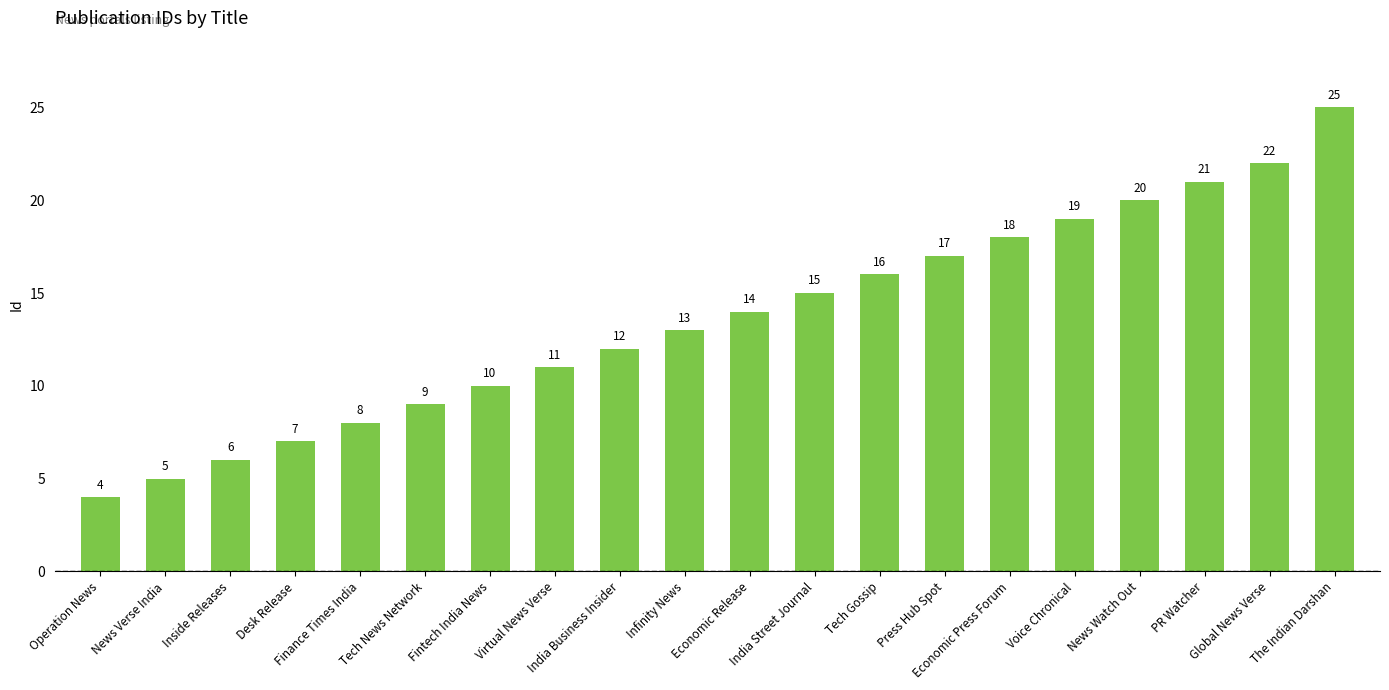

How many data points are less than 14?

10